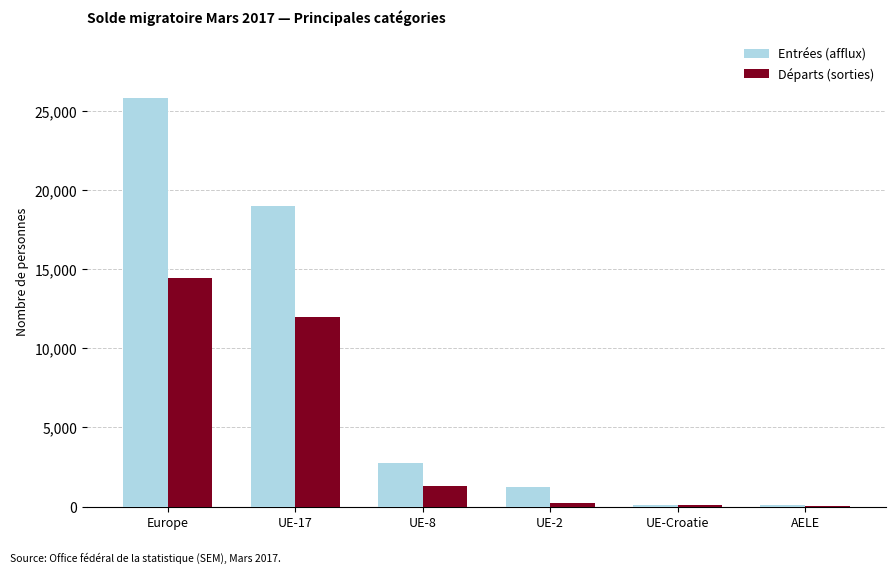

Is the value of Entrées (afflux) at Europe greater than the value of Départs (sorties) at Europe?

Yes